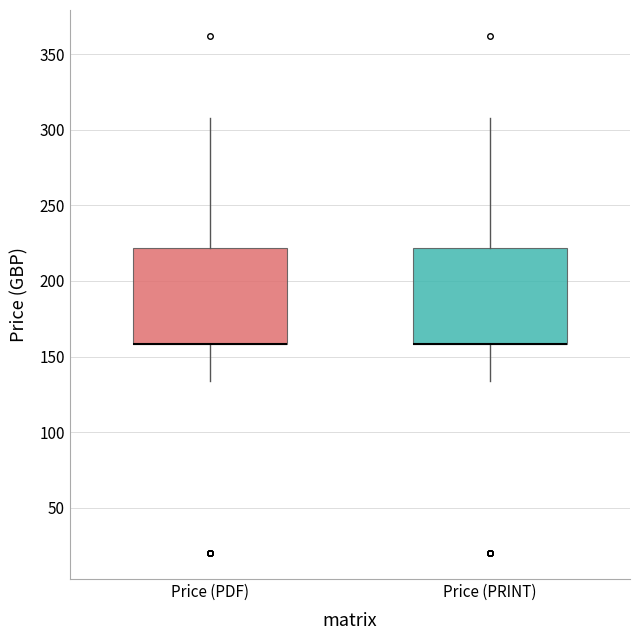

Reading left to right, read every box against the y-axis: the position of its median line, the range the box covers, and the ends of its whiskers. The values are not printed on the chart, so give them approximately, as read against the axis.

Price (PDF): median 160 (drawn on the box's lower edge), box 160 to 220, whiskers 135 to 310
Price (PRINT): median 160 (drawn on the box's lower edge), box 160 to 220, whiskers 135 to 310